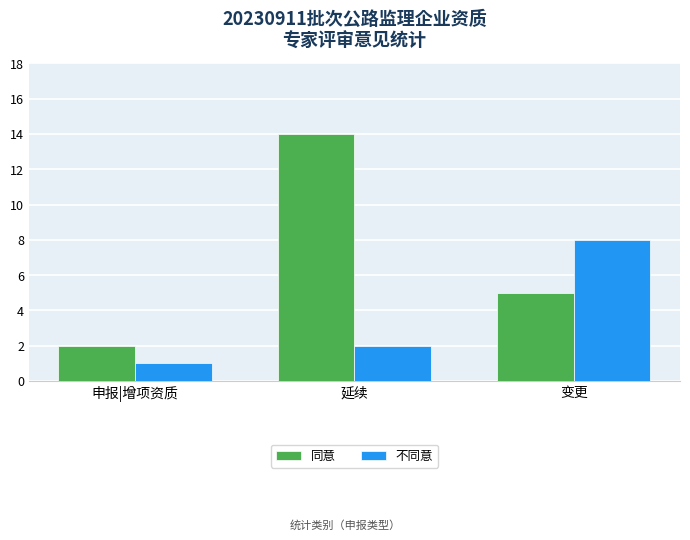

Reading right to left, transcribe all the data shown in this chart.

同意: 5	14	2
不同意: 8	2	1